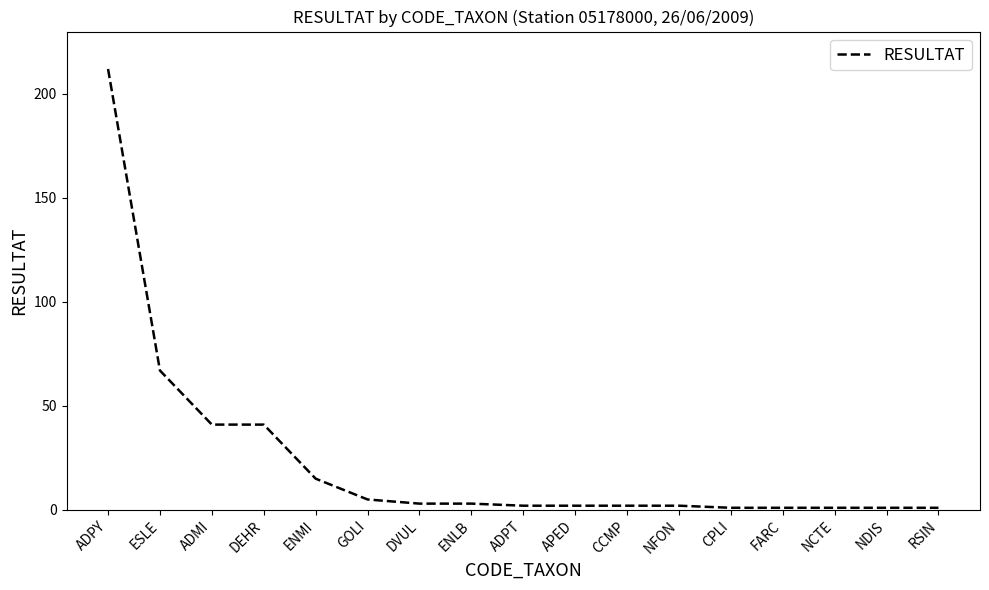

Where is the data nearest to the value 106?

ESLE